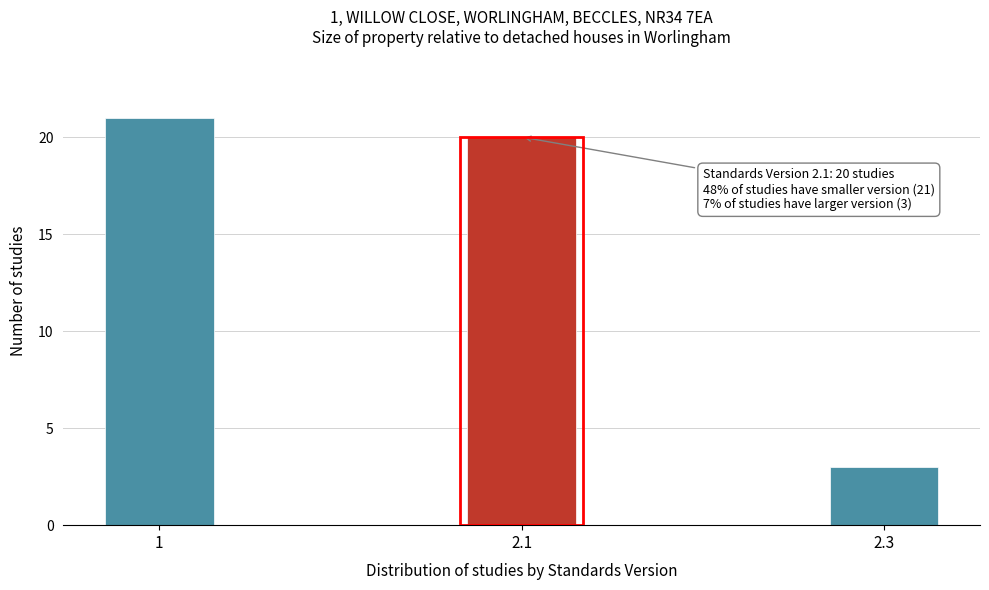

Reading right to left, what are all the values shown in this chart?

2.3=3	2.1=20	1=21